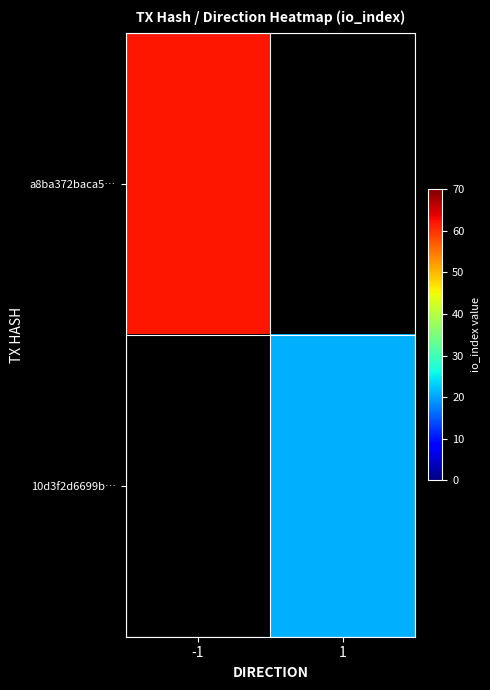

What is the maximum value for a8ba372baca5…?

62.0